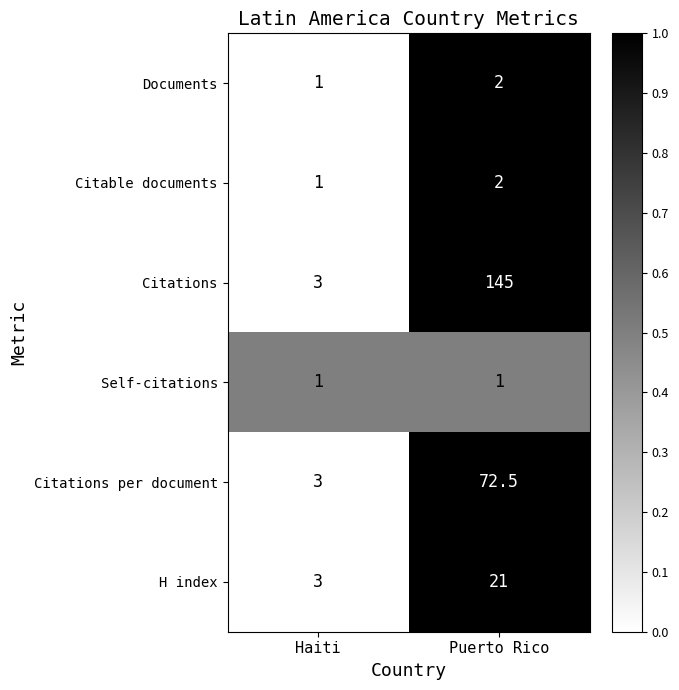

Reading right to left, list all the values displayed in this chart.

Documents: 2.0	1.0
Citable documents: 2.0	1.0
Citations: 145.0	3.0
Self-citations: 1.0	1.0
Citations per document: 72.5	3.0
H index: 21.0	3.0